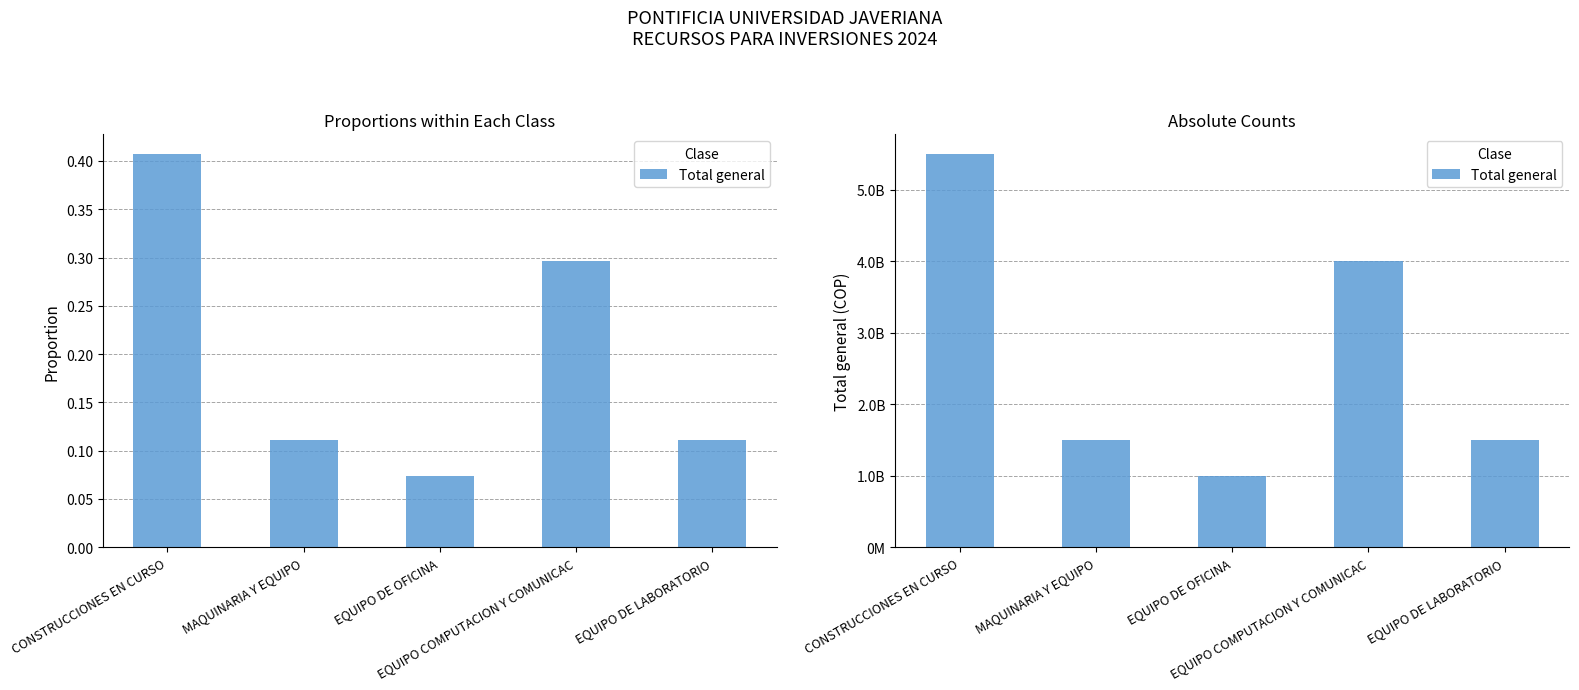

List the labels in order of value, smallest first.

EQUIPO DE OFICINA, MAQUINARIA Y EQUIPO, EQUIPO DE LABORATORIO, EQUIPO COMPUTACION Y COMUNICAC, CONSTRUCCIONES EN CURSO